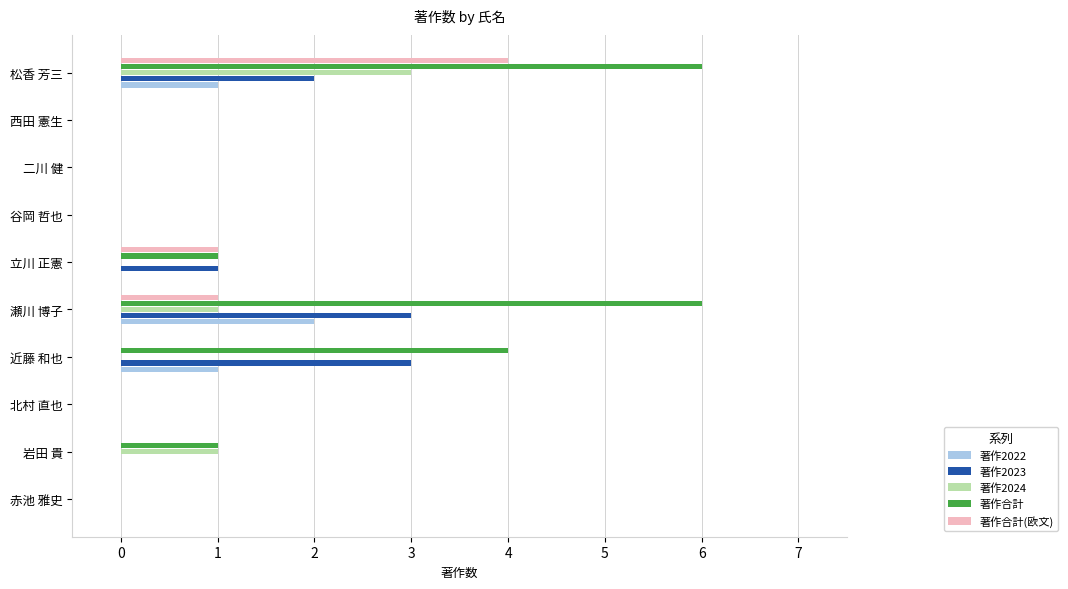

What is the sum of all 著作2022 values?

4